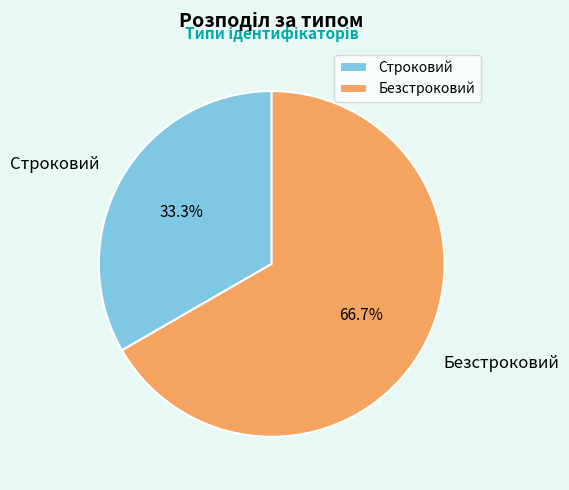

Rank the categories by value from lowest to highest.

Строковий, Безстроковий